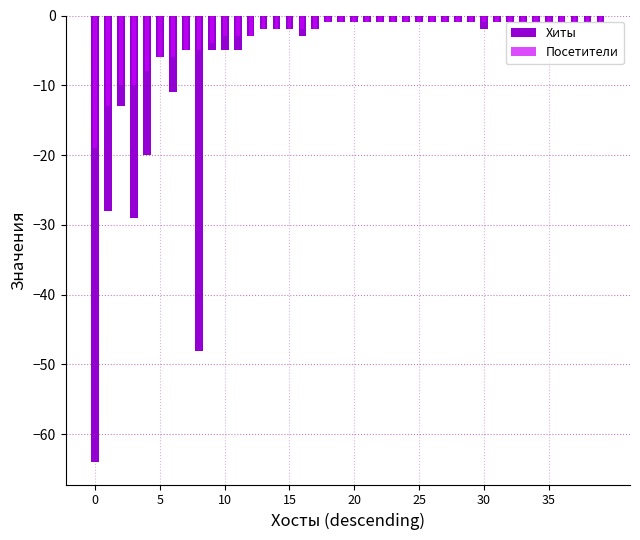

What is the difference between the maximum and second lowest values in the Посетители series?

12